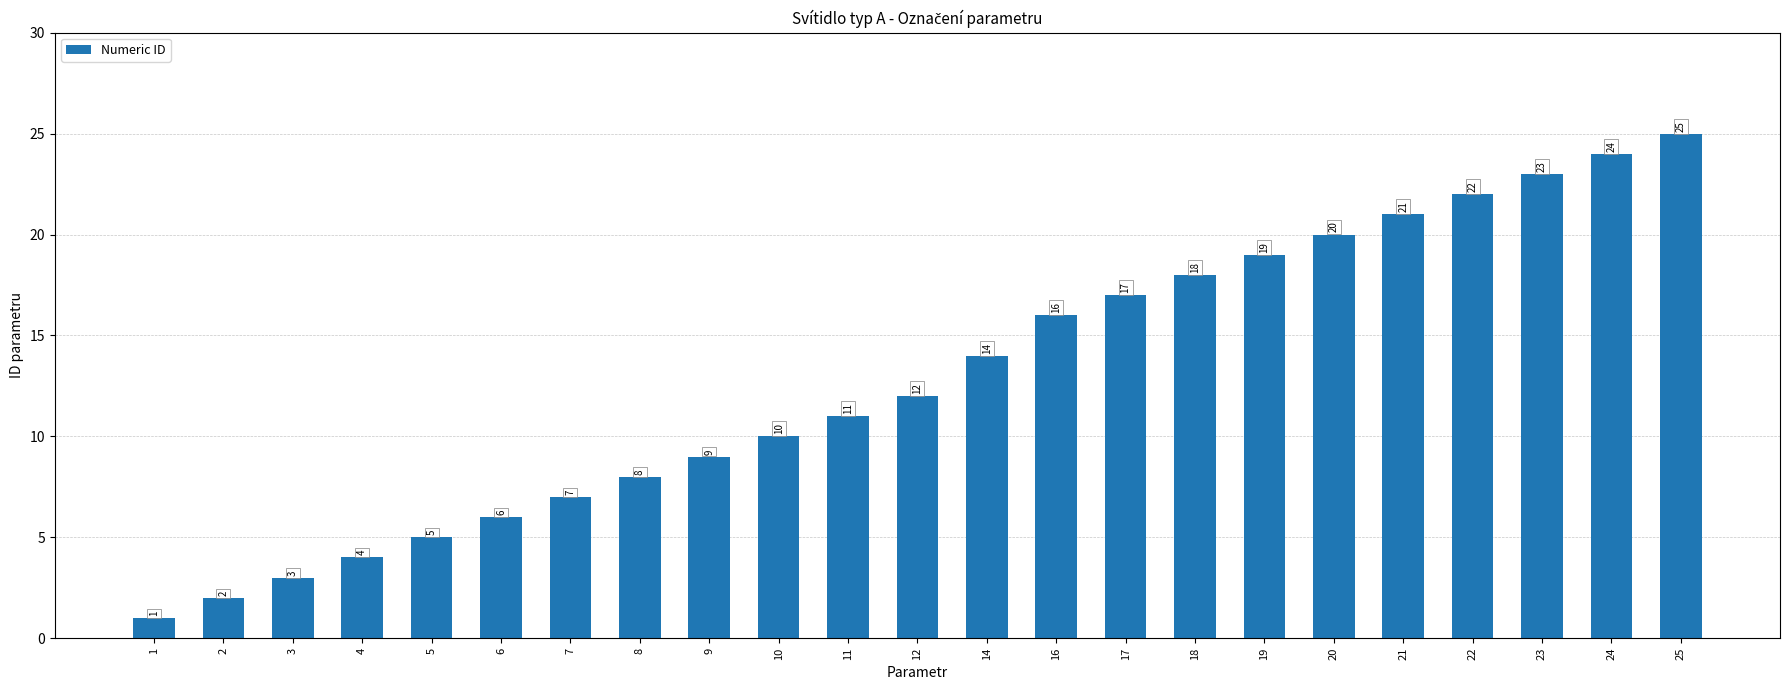

Which label corresponds to the smallest value in the chart?

1